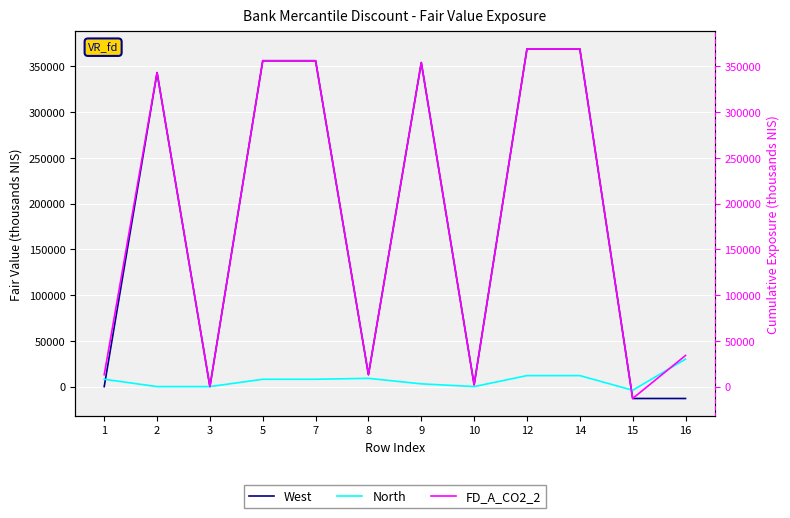

At which category does the chart reach its minimum across all series?

15